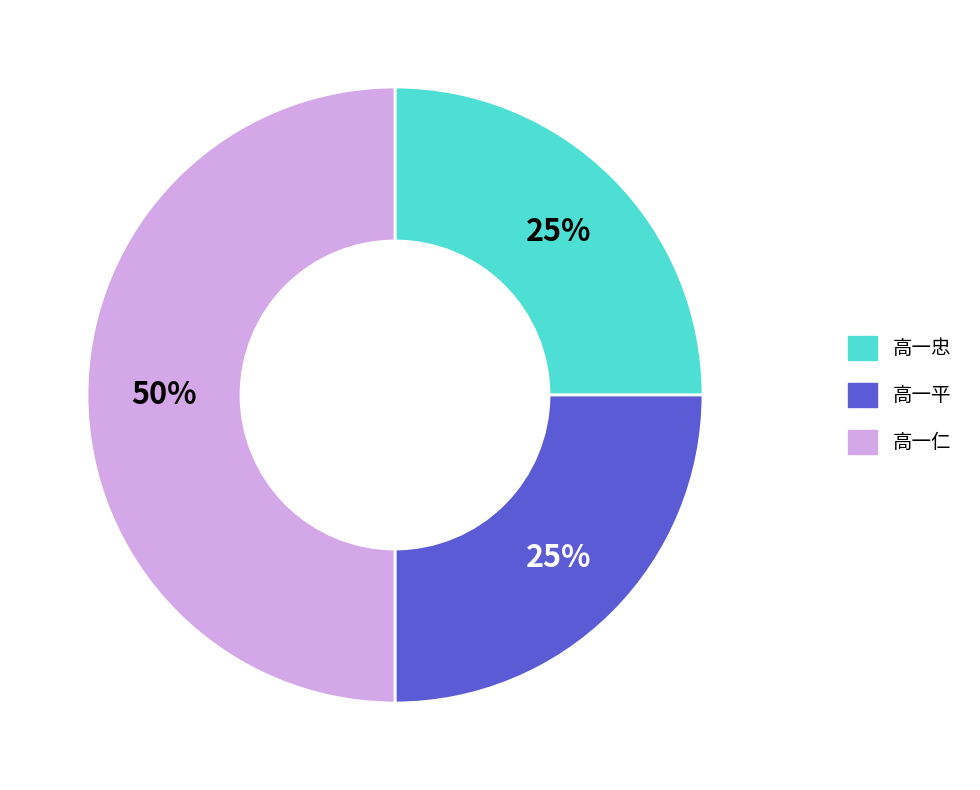

To the nearest percent, what is the average slice percentage?

33%